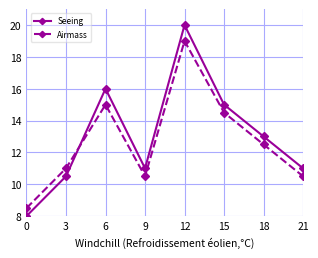

Where is the first local minimum for Airmass?

9